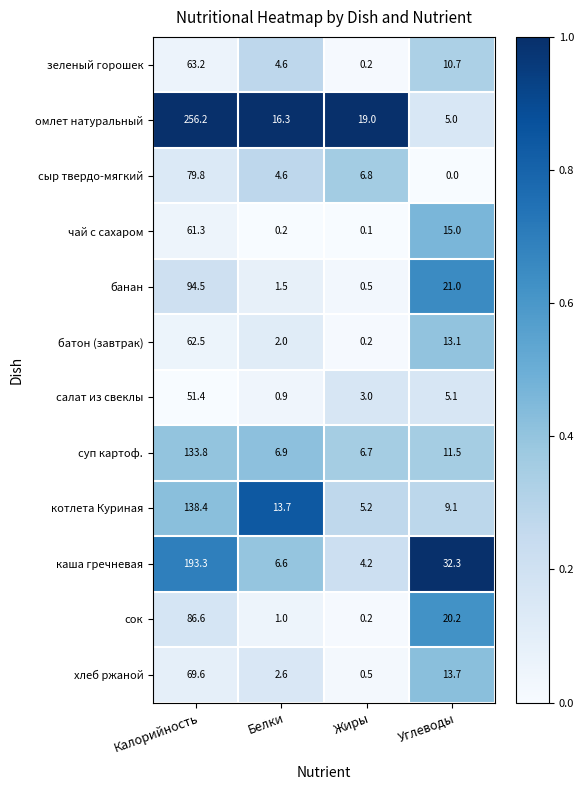

Between Белки and Углеводы, which series saw the biggest shift?

каша гречневая